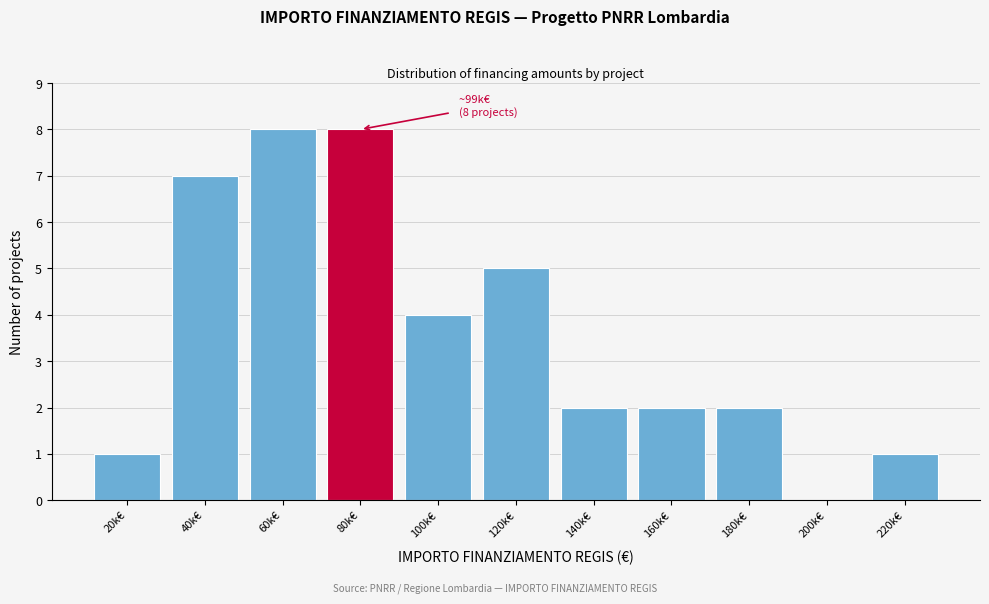

Reading left to right, transcribe all the data shown in this chart.

20k€=1	40k€=7	60k€=8	80k€=8	100k€=4	120k€=5	140k€=2	160k€=2	180k€=2	200k€=0	220k€=1